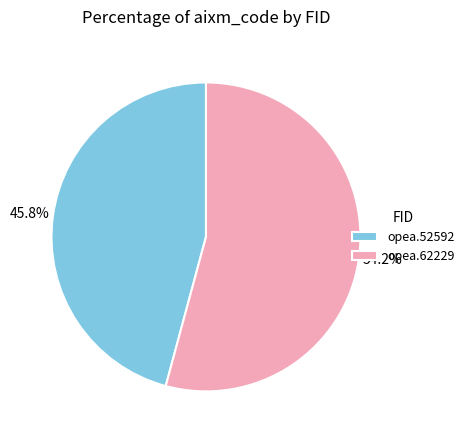

To the nearest percent, what percentage of the pie is opea.52592?

46%